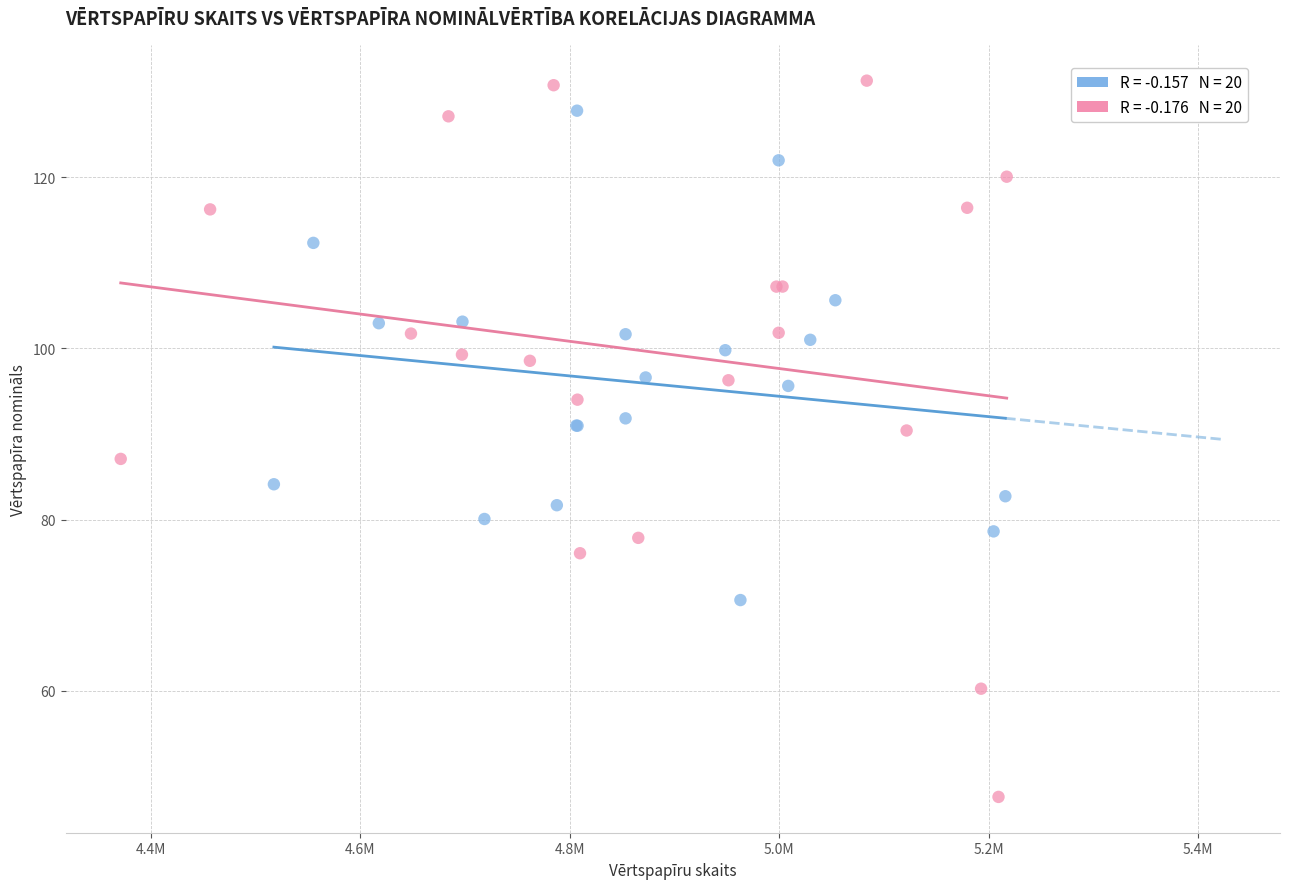

What are all the series names shown in the legend?

Vērtspapīru skaits, Vērtspapīra nomināls